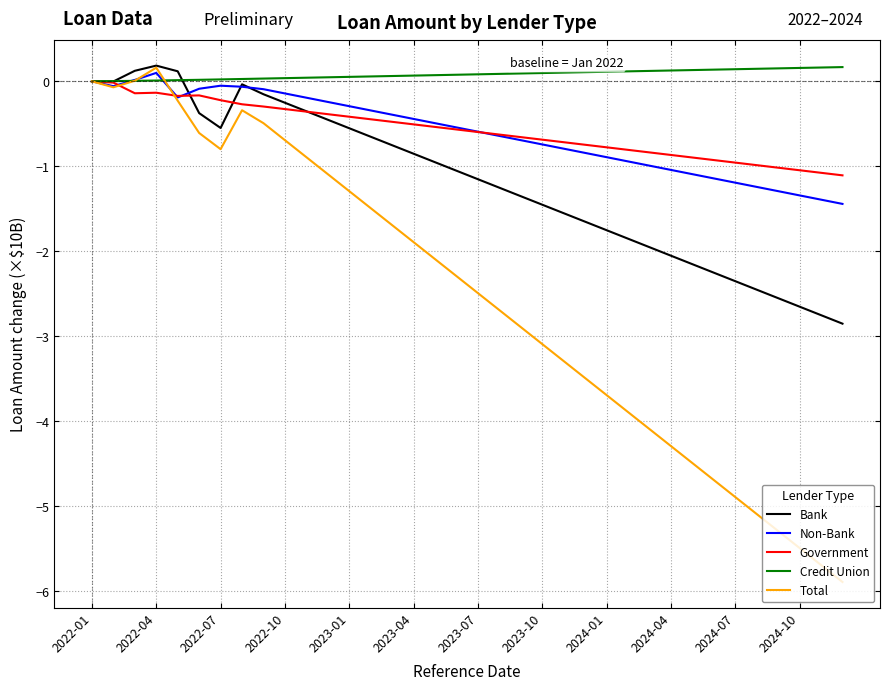

Which series has the largest total across all categories?

Credit Union